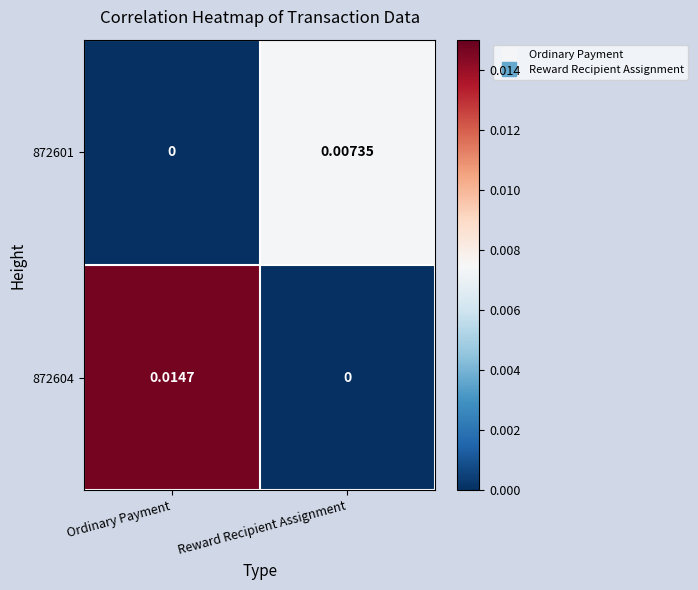

Between Ordinary Payment and Reward Recipient Assignment, which series saw the biggest shift?

872604